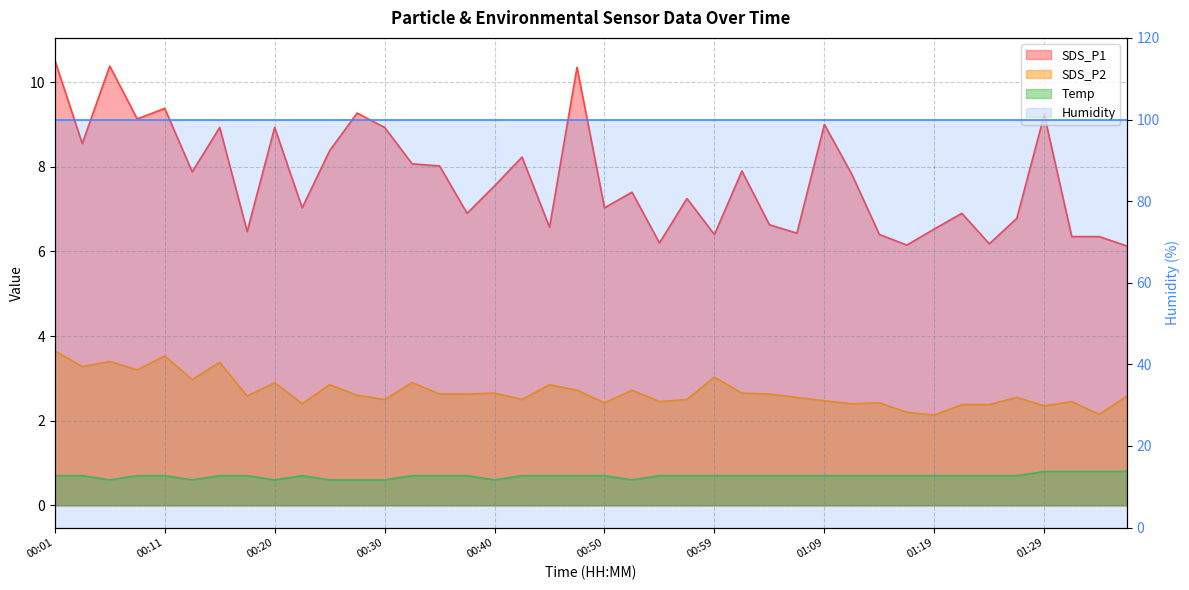

The value of SDS_P1 at 01:02 is 2.7. True or false?

False